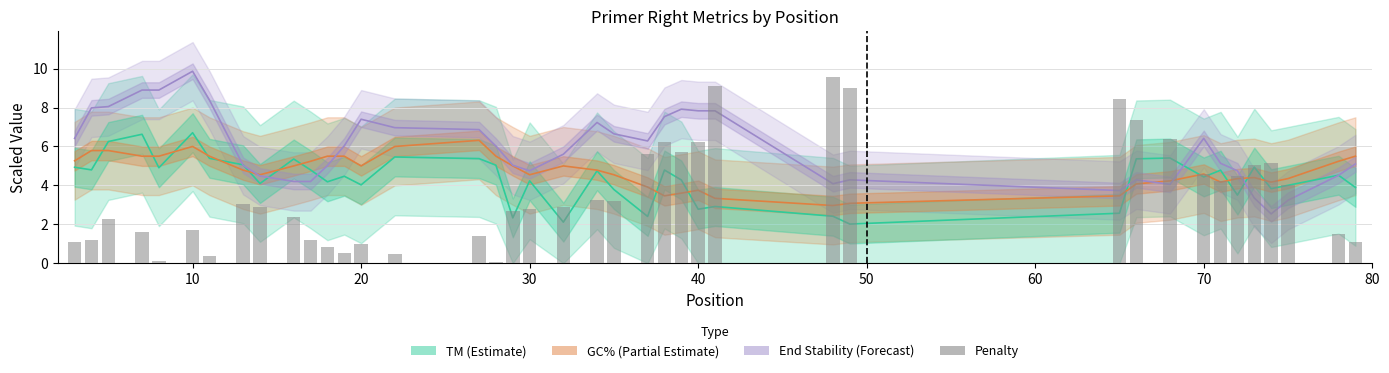

Which series has the widest spread of values?

Penalty